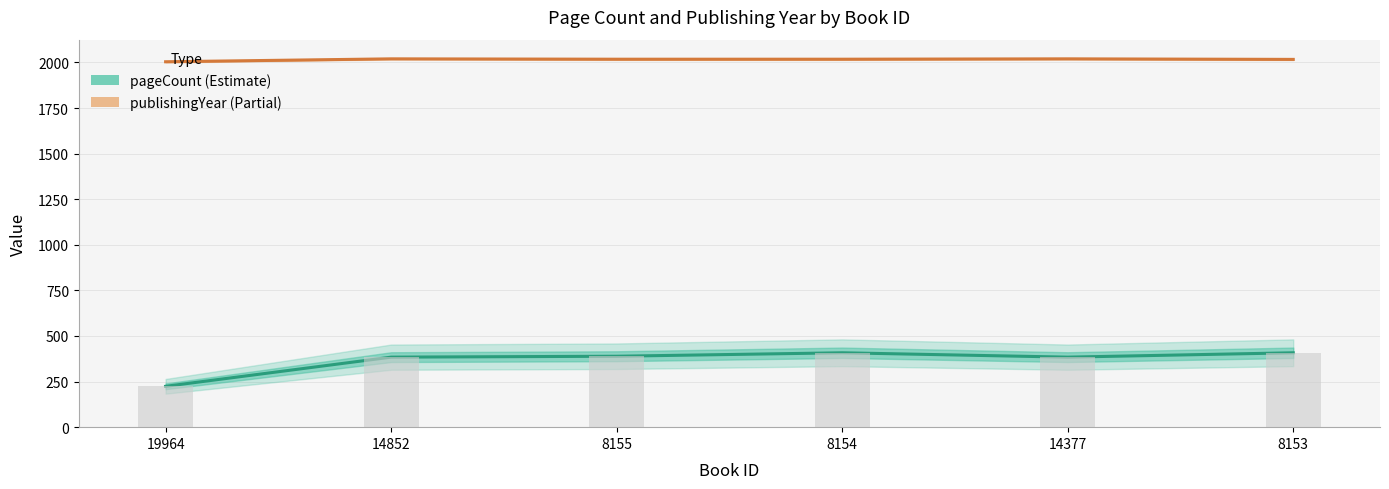

Reading left to right, extract all data points from this chart.

pageCount: 224	384	389	408	384	408
publishingYear: 2004	2020	2018	2018	2020	2017